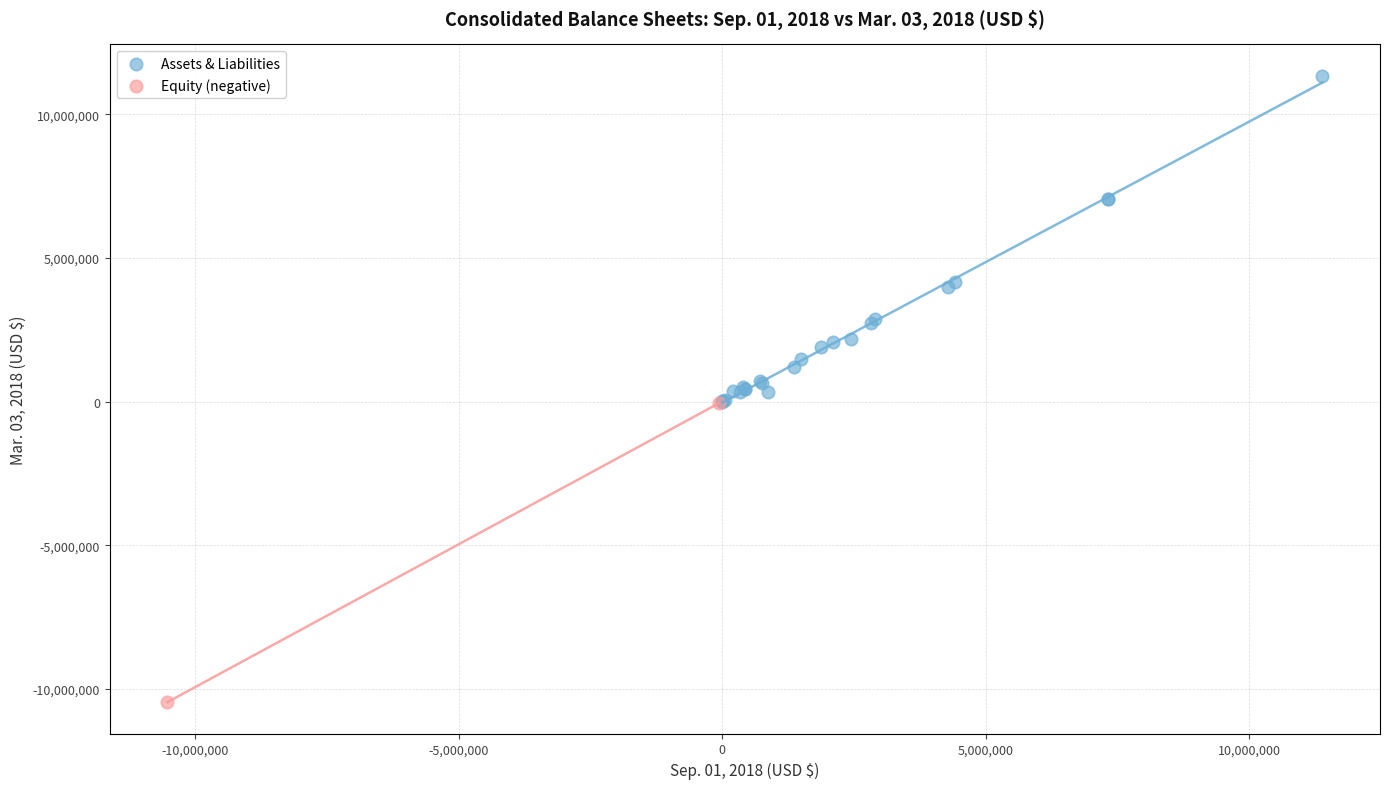

What are all the series names shown in the legend?

Assets & Liabilities, Equity (negative)